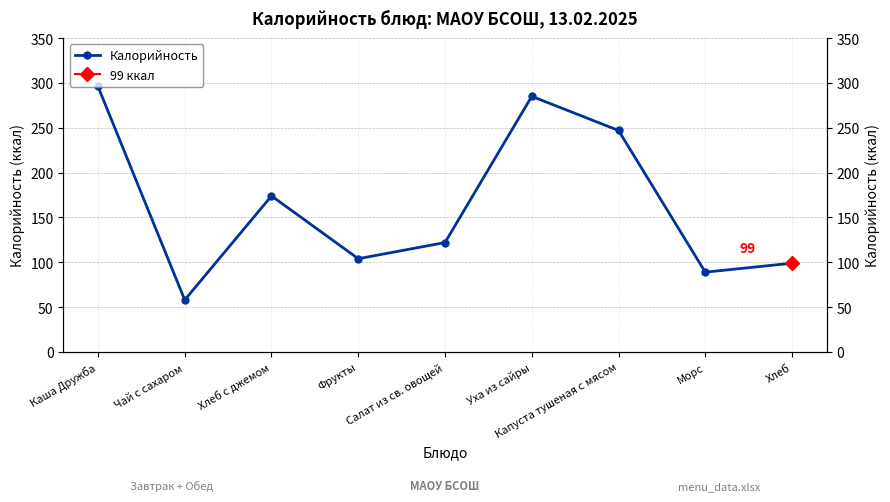

Rank the categories by value from highest to lowest.

Каша Дружба, Уха из сайры, Капуста тушеная с мясом, Хлеб с джемом, Салат из св. овощей, Фрукты, Хлеб, Морс, Чай с сахаром